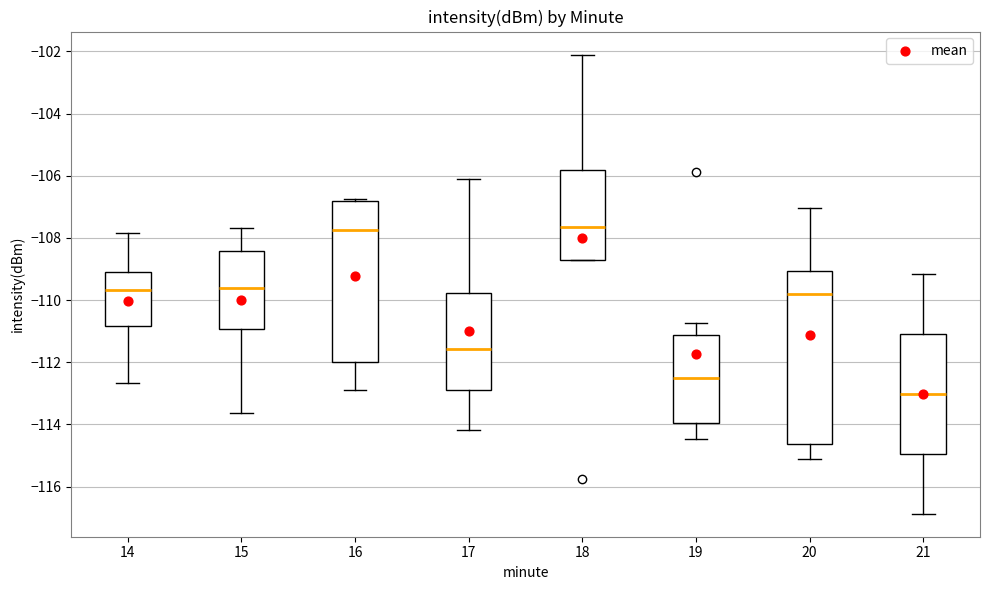

Where does the median line of the box at x = 19 sit on the y-axis? The values are not printed on the chart, so give them approximately, as read against the axis.

-112.4